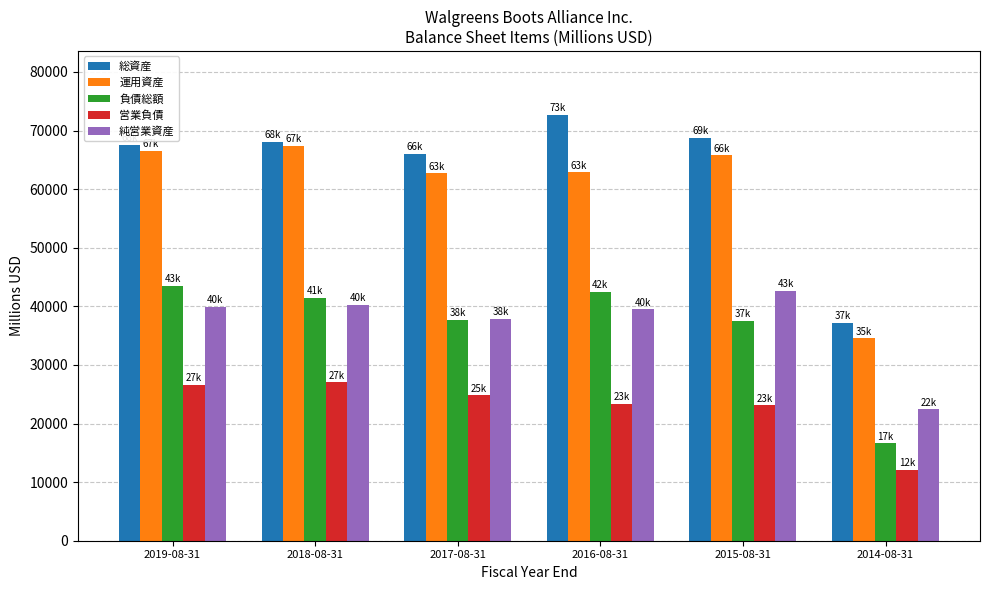

At how many categories does at least one series exceed 70131?

1